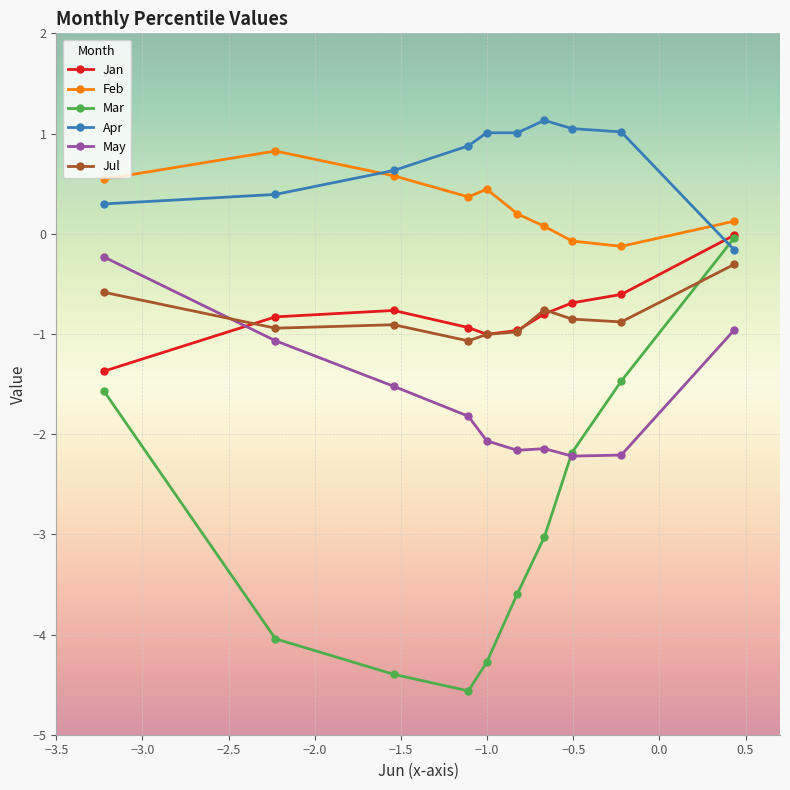

True or false: Feb has more than 0 points higher than both neighbors.

True